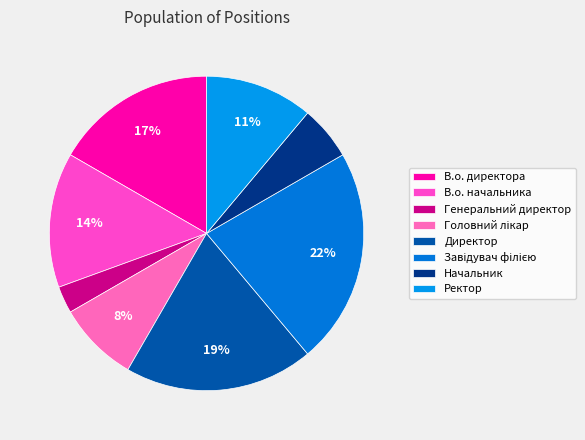

To the nearest percent, what percentage of the pie is Ректор?

11%